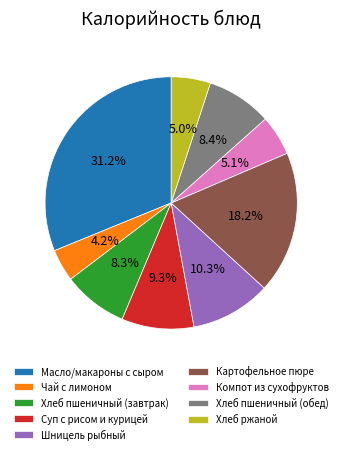

Which has a higher value, Шницель рыбный or Масло/макароны с сыром?

Масло/макароны с сыром